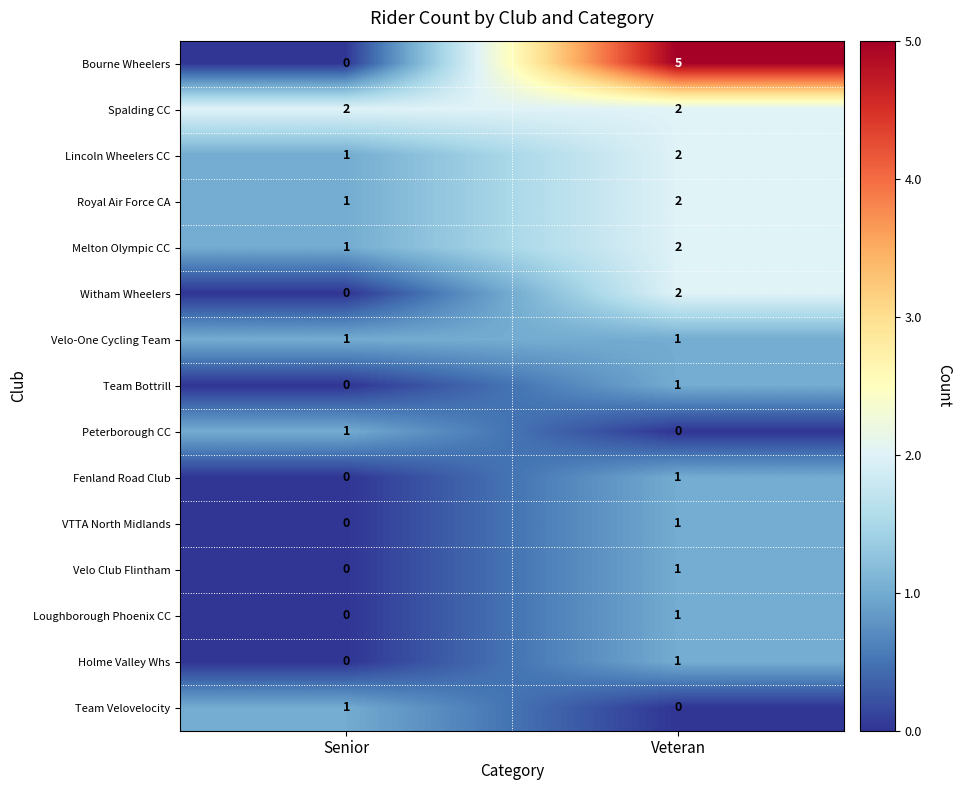

Reading right to left, list all the values displayed in this chart.

Bourne Wheelers: 5	0
Spalding CC: 2	2
Lincoln Wheelers CC: 2	1
Royal Air Force CA: 2	1
Melton Olympic CC: 2	1
Witham Wheelers: 2	0
Velo-One Cycling Team: 1	1
Team Bottrill: 1	0
Peterborough CC: 0	1
Fenland Road Club: 1	0
VTTA North Midlands: 1	0
Velo Club Flintham: 1	0
Loughborough Phoenix CC: 1	0
Holme Valley Whs: 1	0
Team Velovelocity: 0	1